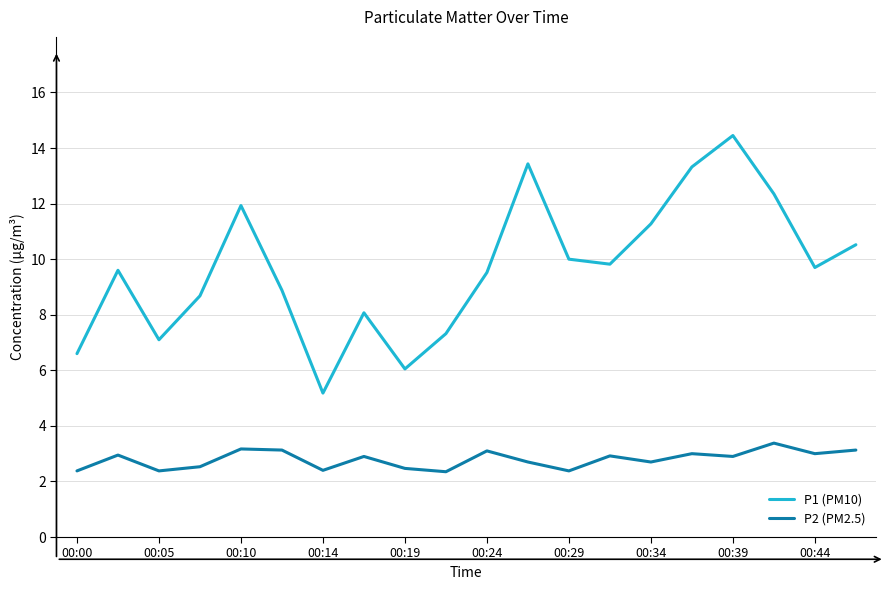

What is the difference between the maximum and minimum values in the P2 (PM2.5) series?

1.0